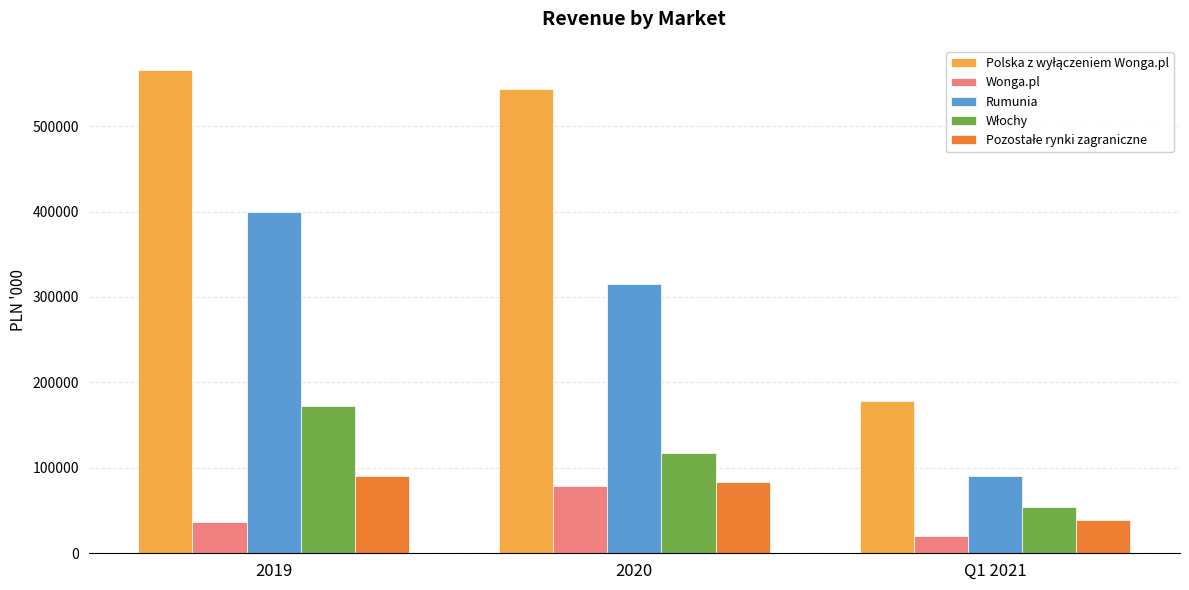

The value of Wonga.pl at 2020 is 78409.4. True or false?

True